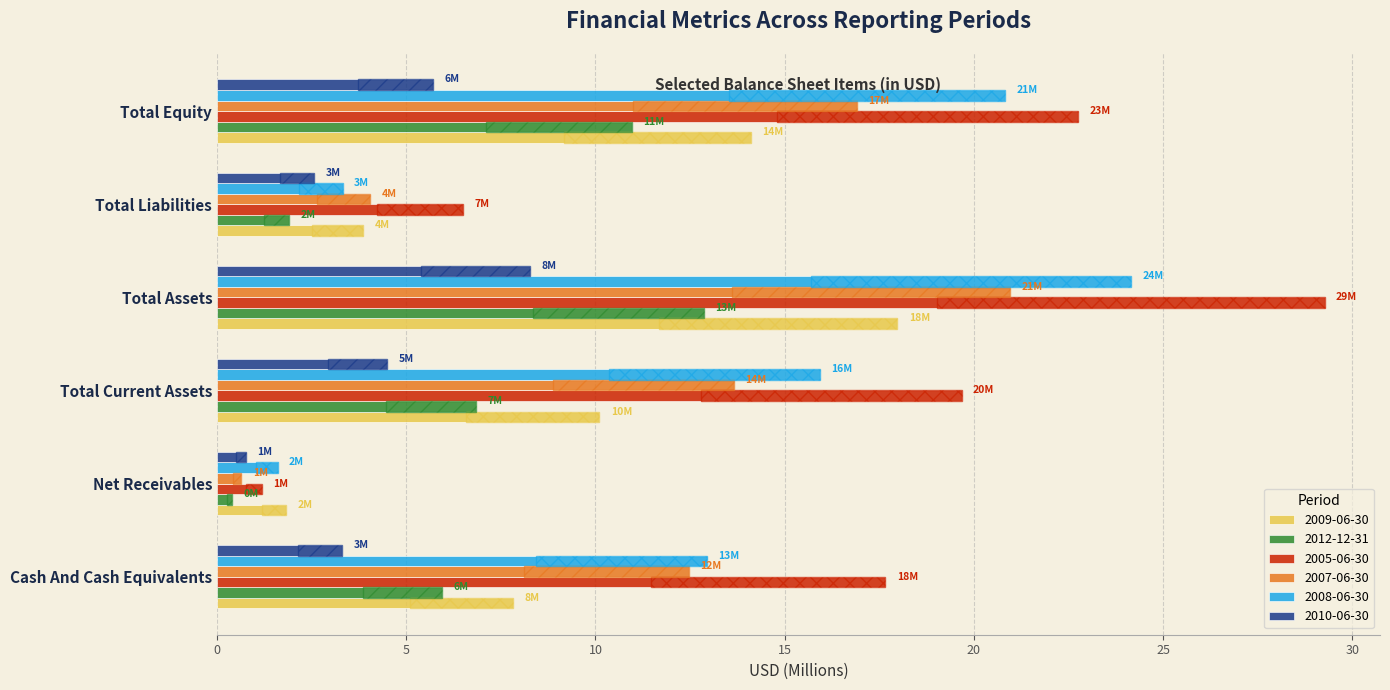

True or false: 2012-12-31 has a value of 21.5 at Total Assets.

False